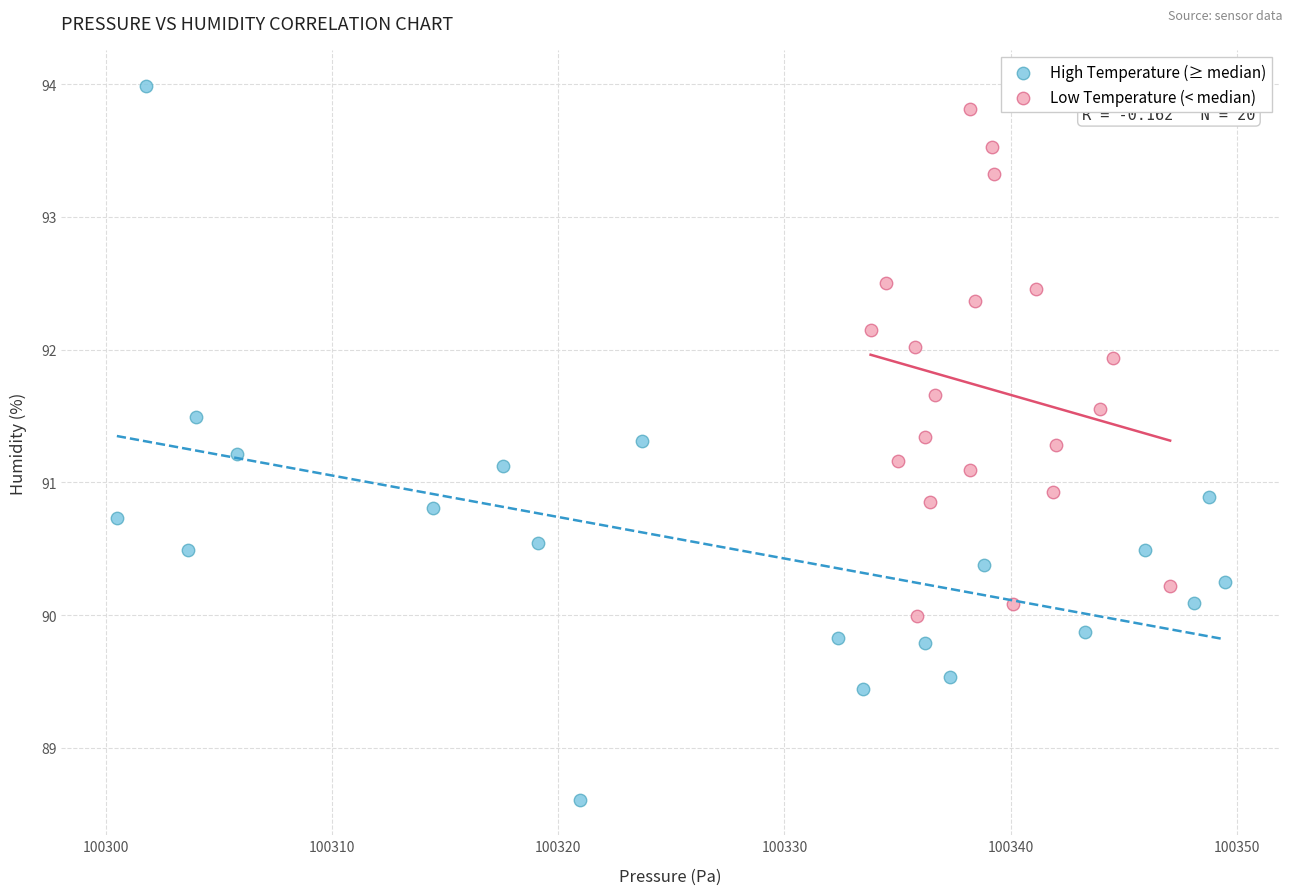

Which series contains the lowest Y value?

High Temperature (≥ median)